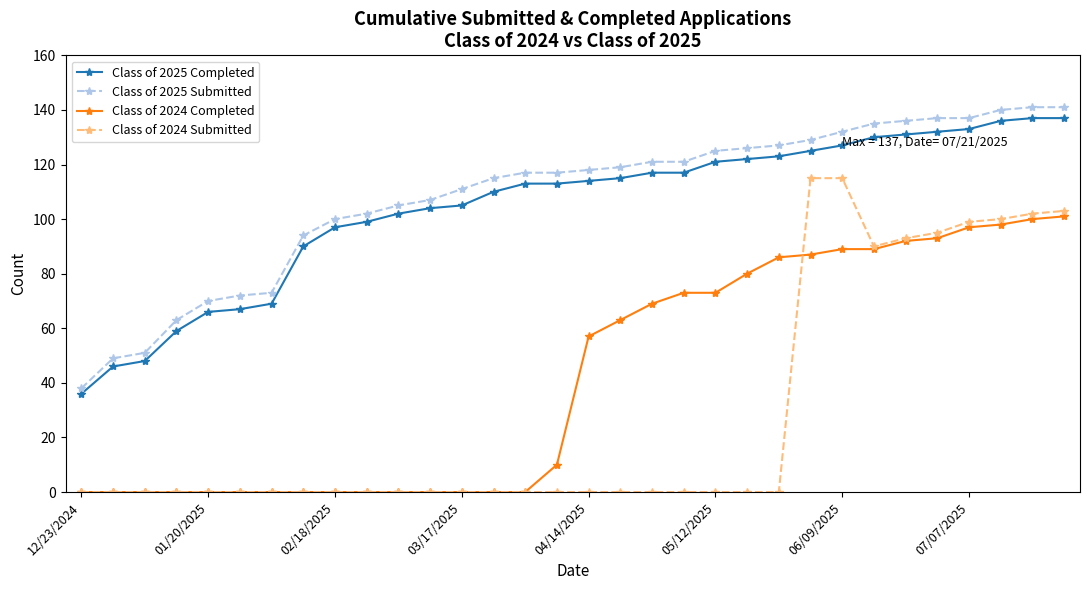

How many lines are shown in the chart?

4